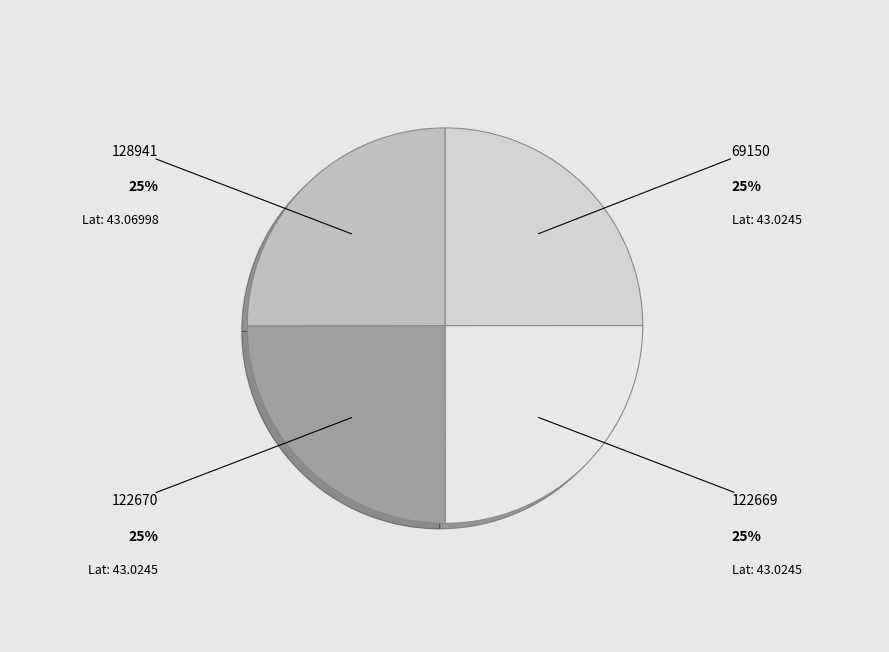

What is the ratio of the value at 122670 to the value at 128941?

1.0